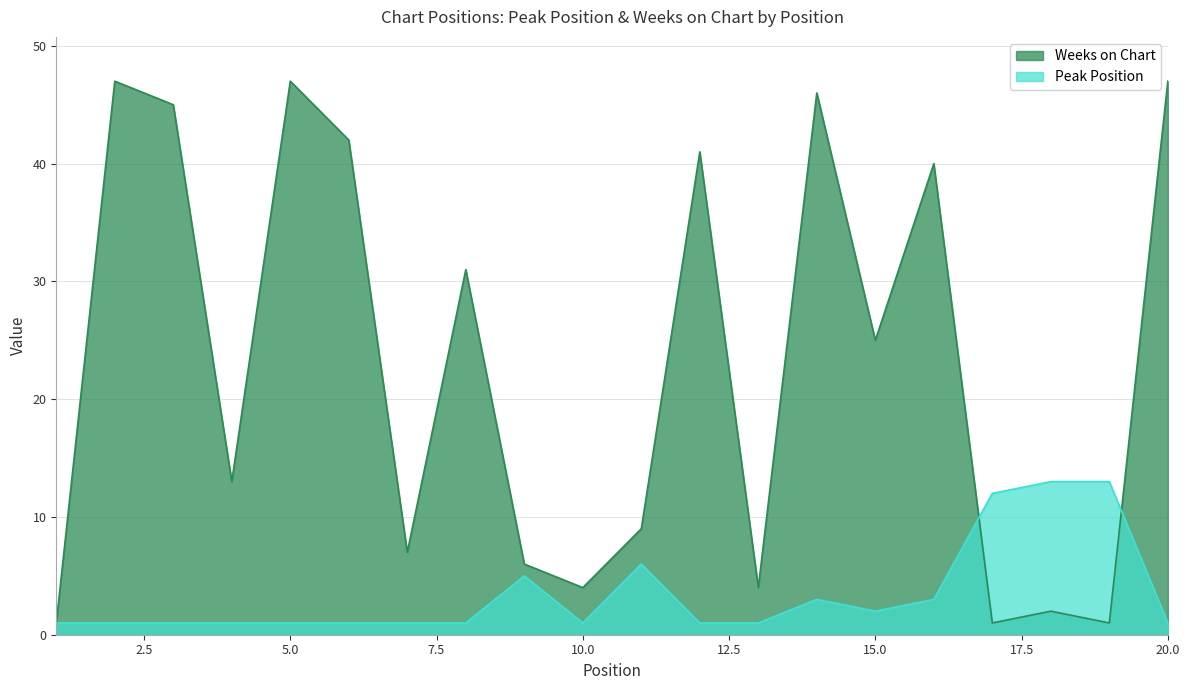

What is the average value of the Peak Position series?

3